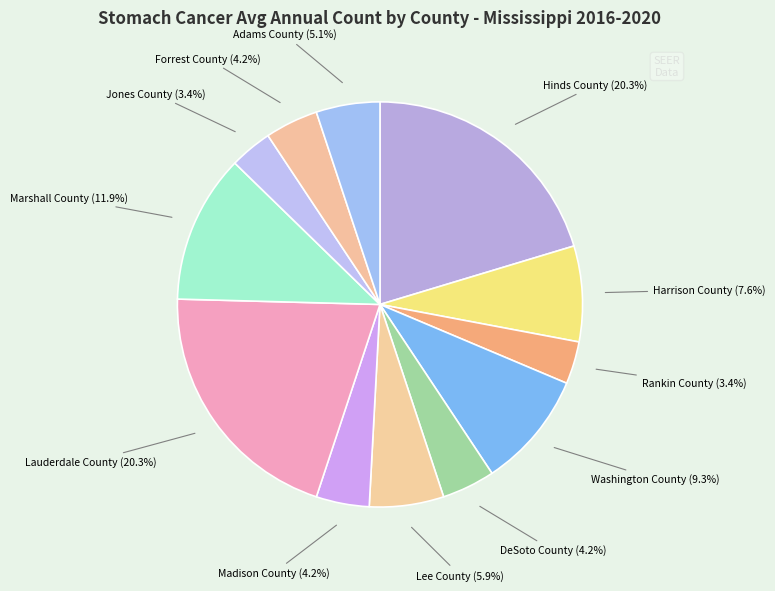

What percentage do Marshall County and Rankin County together represent?

15.3%